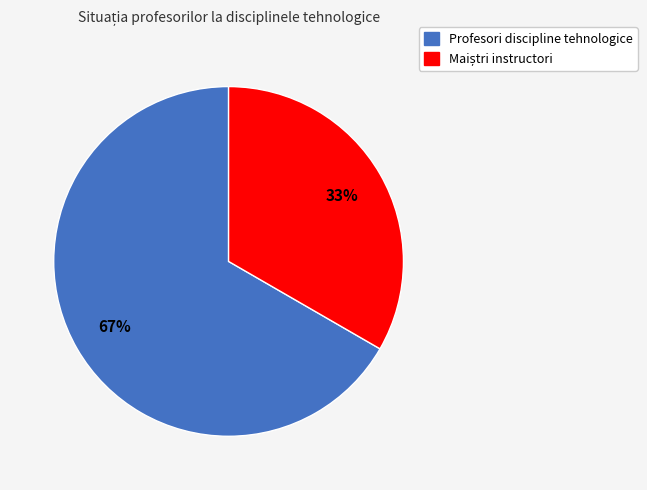

To the nearest percent, what is the average slice percentage?

50%